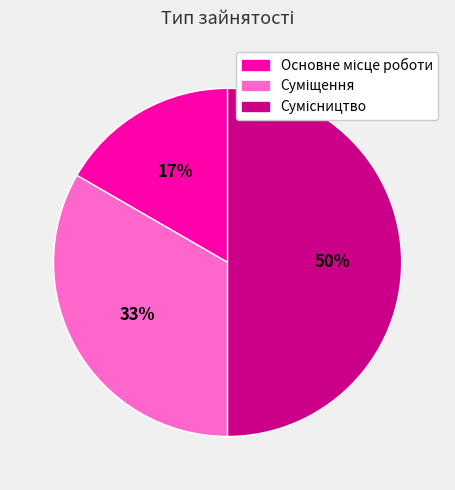

How many slices are in this pie chart?

3